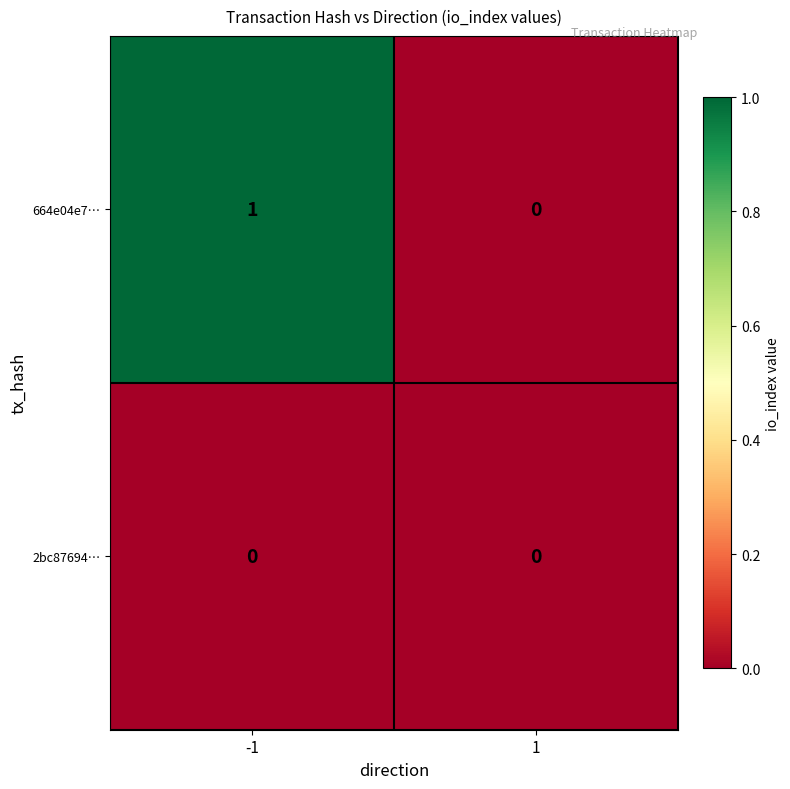

The 664e04e7… series shows -1 at 1. True or false?

False